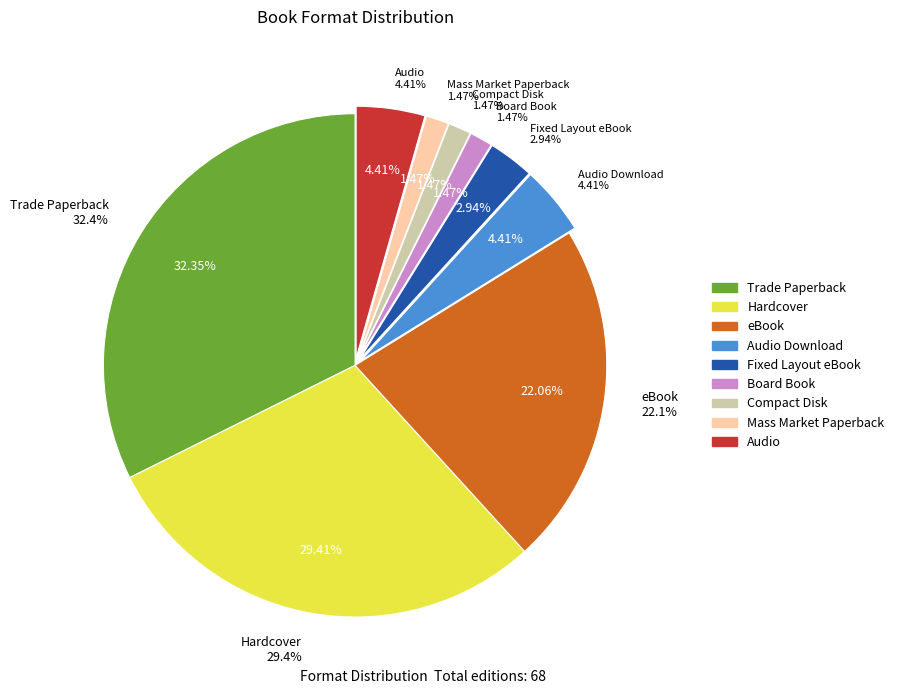

Rank the categories by value from lowest to highest.

Board Book, Compact Disk, Mass Market Paperback, Fixed Layout eBook, Audio Download, Audio, eBook, Hardcover, Trade Paperback